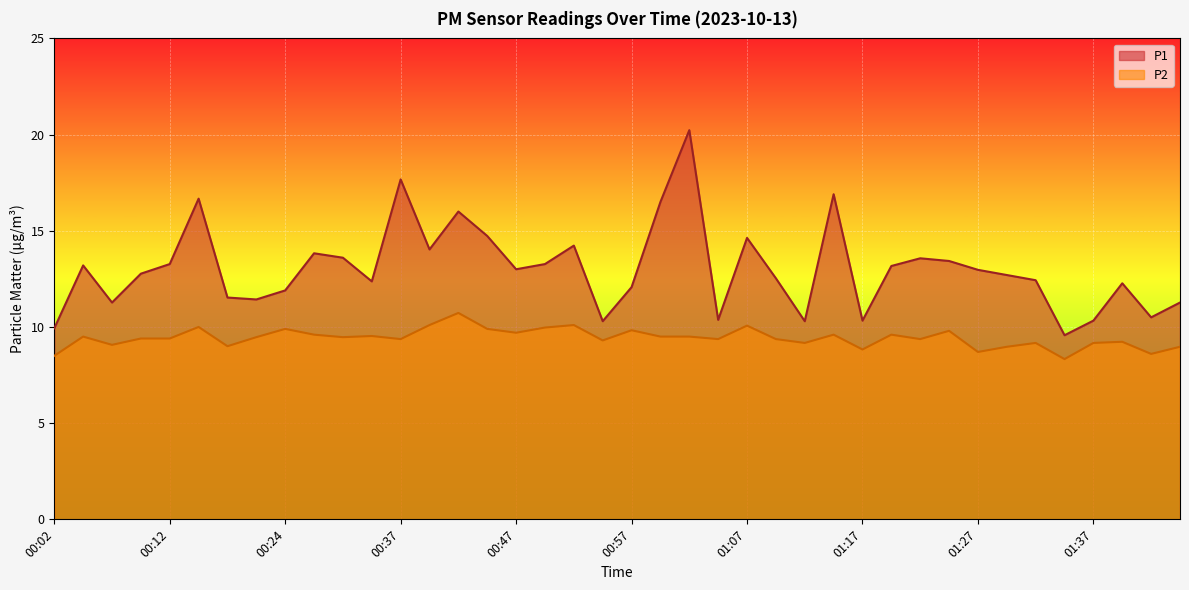

Reading left to right, transcribe all the data shown in this chart.

P1: 00:02=9.9	00:04=13.2	00:07=11.3	00:09=12.8	00:12=13.3	00:14=16.7	00:17=11.5	00:22=11.4	00:24=11.9	00:30=13.8	00:32=13.6	00:35=12.4	00:37=17.7	00:40=14.0	00:42=16.0	00:45=14.7	00:47=13.0	00:50=13.3	00:52=14.2	00:55=10.3	00:57=12.1	01:00=16.5	01:02=20.2	01:05=10.4	01:07=14.6	01:10=12.5	01:12=10.3	01:15=16.9	01:17=10.3	01:20=13.2	01:22=13.6	01:25=13.4	01:27=13.0	01:30=12.7	01:32=12.4	01:35=9.6	01:37=10.3	01:40=12.3	01:42=10.5	01:45=11.3
P2: 00:02=8.5	00:04=9.5	00:07=9.1	00:09=9.4	00:12=9.4	00:14=10.0	00:17=9.0	00:22=9.5	00:24=9.9	00:30=9.6	00:32=9.5	00:35=9.5	00:37=9.4	00:40=10.1	00:42=10.7	00:45=9.9	00:47=9.7	00:50=10.0	00:52=10.1	00:55=9.3	00:57=9.8	01:00=9.5	01:02=9.5	01:05=9.4	01:07=10.1	01:10=9.4	01:12=9.2	01:15=9.6	01:17=8.8	01:20=9.6	01:22=9.4	01:25=9.8	01:27=8.7	01:30=9.0	01:32=9.2	01:35=8.3	01:37=9.2	01:40=9.2	01:42=8.6	01:45=9.0